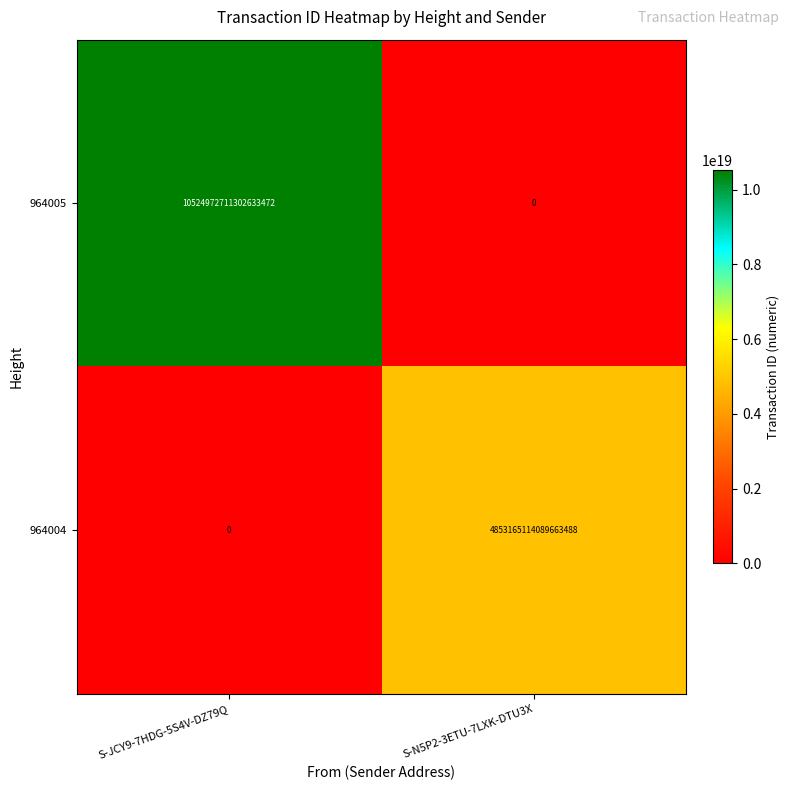

At which category does the chart reach its peak across all series?

S-JCY9-7HDG-5S4V-DZ79Q